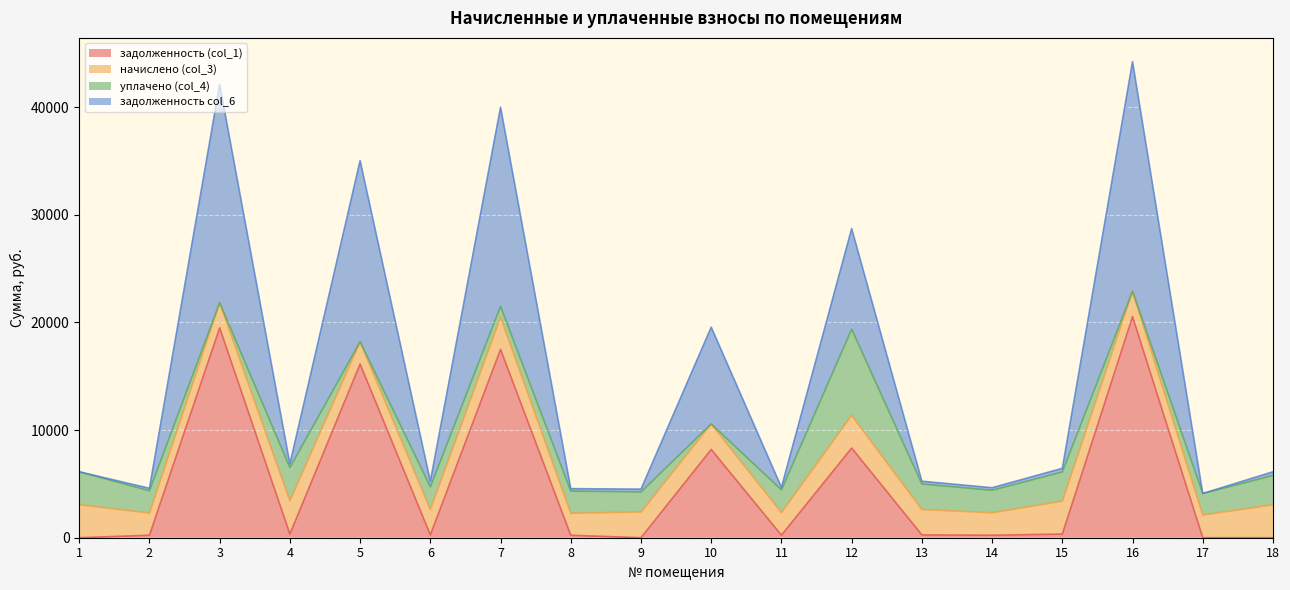

True or false: задолженность (col_1) has a value of 0.0 at 17.

True